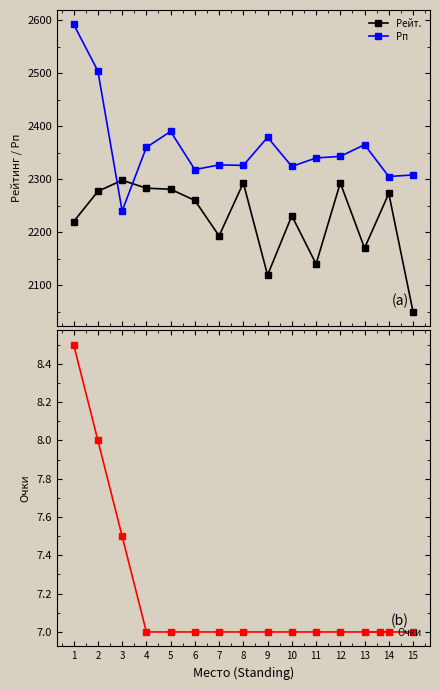

Which series has the widest spread of values?

Рп